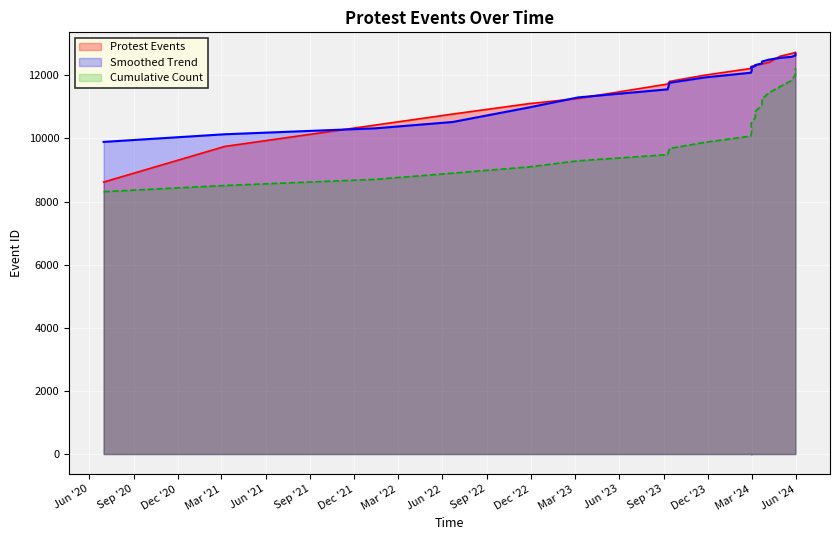

At which category does the chart reach its minimum across all series?

2020-07-01